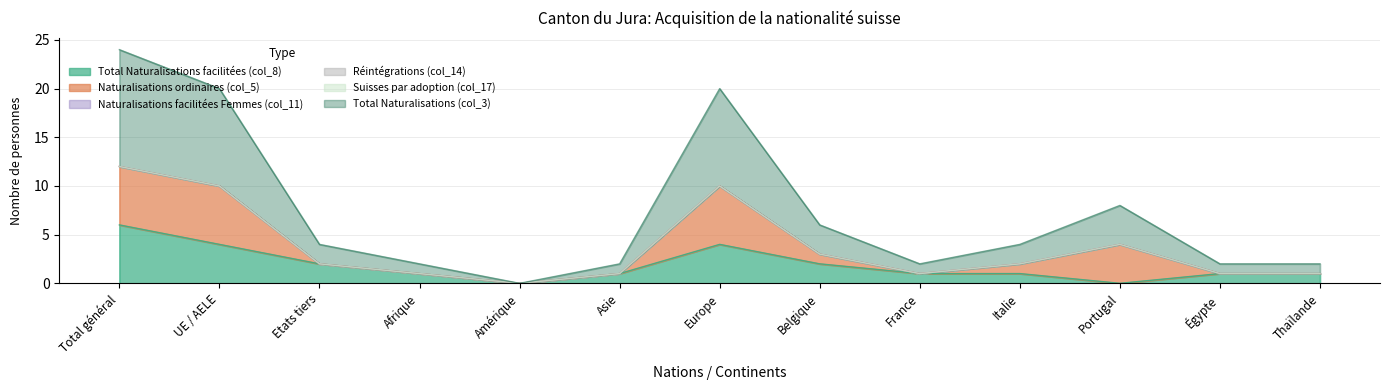

Reading left to right, transcribe all the data shown in this chart.

Total Naturalisations facilitées (col_8): Total général=6	UE / AELE=4	Etats tiers=2	Afrique=1	Amérique=0	Asie=1	Europe=4	Belgique=2	France=1	Italie=1	Portugal=0	Égypte=1	Thaïlande=1
Naturalisations ordinaires (col_5): Total général=6	UE / AELE=6	Etats tiers=0	Afrique=0	Amérique=0	Asie=0	Europe=6	Belgique=1	France=0	Italie=1	Portugal=4	Égypte=0	Thaïlande=0
Naturalisations facilitées Femmes (col_11): Total général=0	UE / AELE=0	Etats tiers=0	Afrique=0	Amérique=0	Asie=0	Europe=0	Belgique=0	France=0	Italie=0	Portugal=0	Égypte=0	Thaïlande=0
Réintégrations (col_14): Total général=0	UE / AELE=0	Etats tiers=0	Afrique=0	Amérique=0	Asie=0	Europe=0	Belgique=0	France=0	Italie=0	Portugal=0	Égypte=0	Thaïlande=0
Suisses par adoption (col_17): Total général=0	UE / AELE=0	Etats tiers=0	Afrique=0	Amérique=0	Asie=0	Europe=0	Belgique=0	France=0	Italie=0	Portugal=0	Égypte=0	Thaïlande=0
Total Naturalisations (col_3): Total général=12	UE / AELE=10	Etats tiers=2	Afrique=1	Amérique=0	Asie=1	Europe=10	Belgique=3	France=1	Italie=2	Portugal=4	Égypte=1	Thaïlande=1